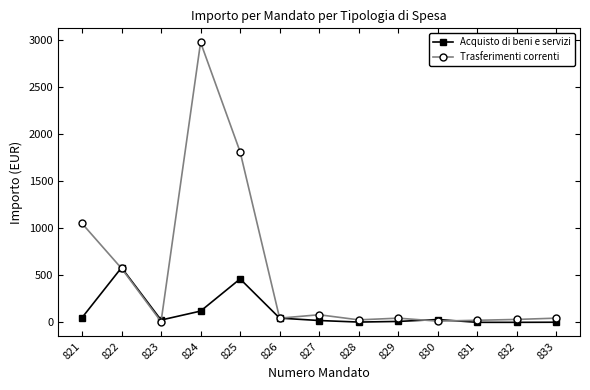

How many data points in Trasferimenti correnti are less than 45?

5